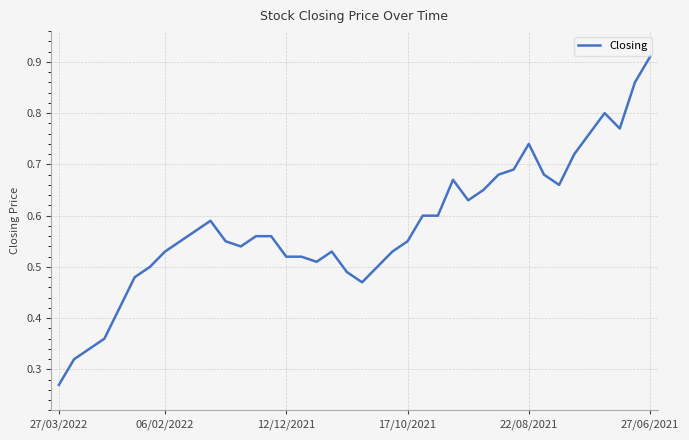

At which category does the chart reach its peak across all series?

27/06/2021